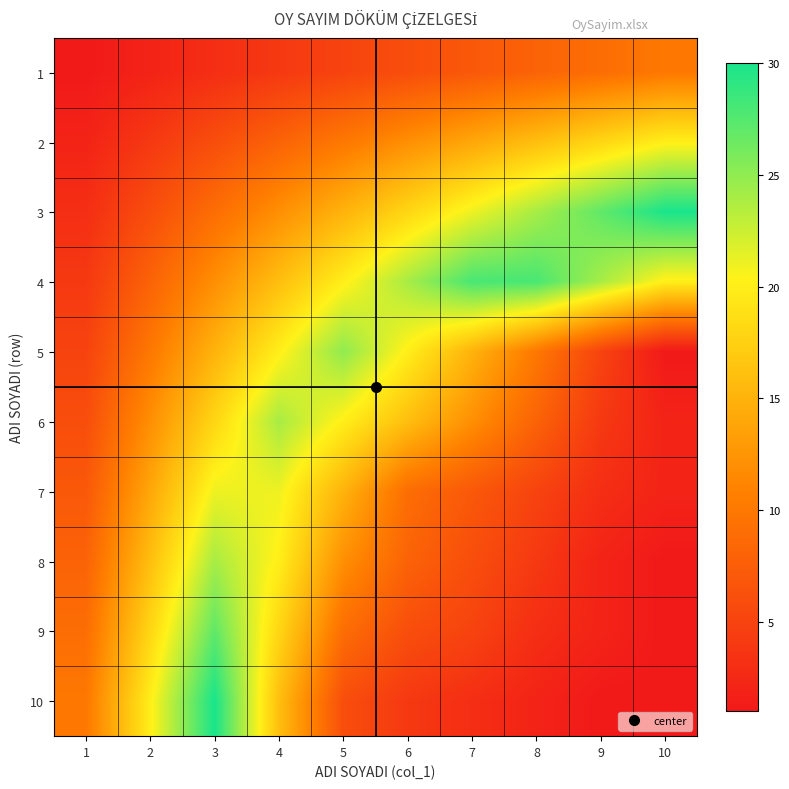

Reading left to right, transcribe all the data shown in this chart.

1: 1=1	2=2	3=3	4=4	5=5	6=6	7=7	8=8	9=9	10=10
2: 1=2	2=4	3=6	4=8	5=10	6=12	7=14	8=16	9=18	10=20
3: 1=3	2=6	3=9	4=12	5=15	6=18	7=21	8=24	9=27	10=30
4: 1=4	2=8	3=12	4=16	5=20	6=24	7=28	8=28	9=24	10=20
5: 1=5	2=10	3=15	4=20	5=25	6=20	7=15	8=10	9=5	10=1
6: 1=6	2=12	3=18	4=24	5=20	6=16	7=12	8=8	9=4	10=2
7: 1=7	2=14	3=21	4=21	5=15	6=9	7=7	8=5	9=3	10=2
8: 1=8	2=16	3=24	4=20	5=12	6=8	7=6	8=4	9=2	10=1
9: 1=9	2=18	3=27	4=18	5=9	6=6	7=5	8=3	9=2	10=1
10: 1=10	2=20	3=30	4=16	5=6	6=4	7=3	8=2	9=1	10=1